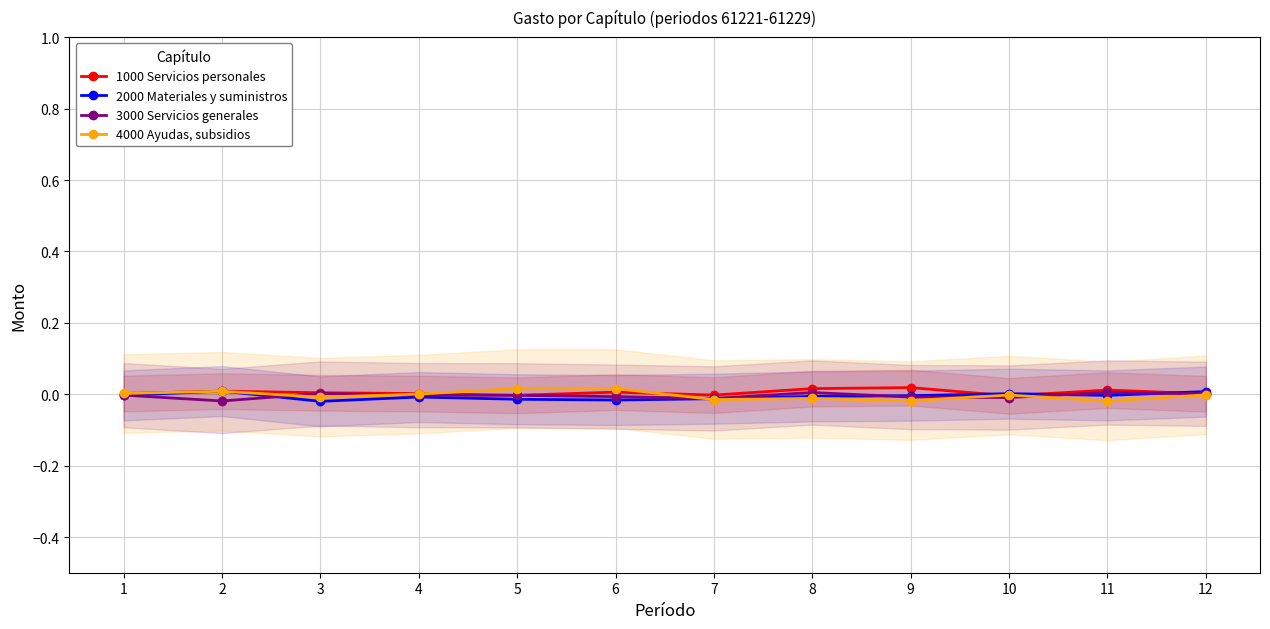

How many interior local valleys does the 1000 Servicios personales series have?

3